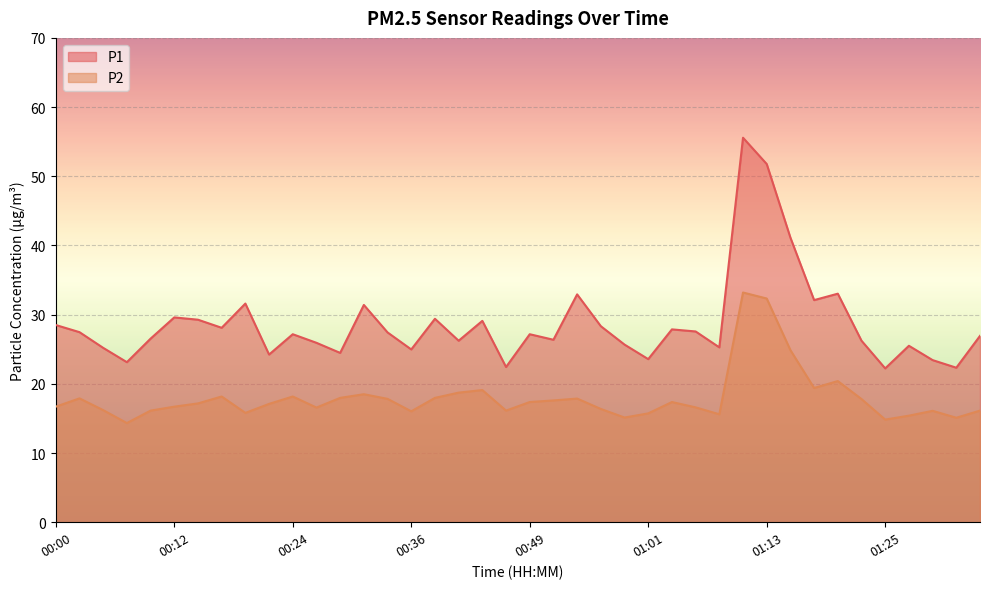

Which series changed the most between 01:23 and 01:32?

P1